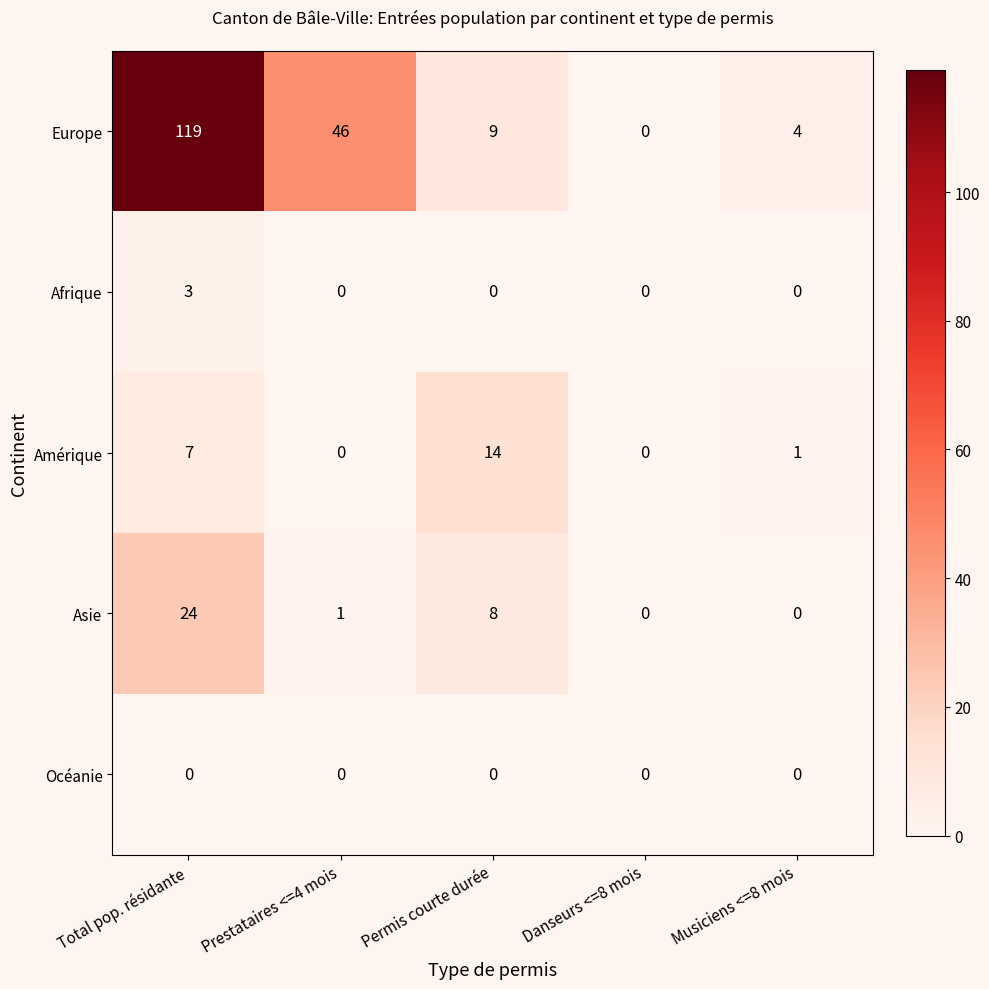

What is the difference between the maximum and minimum values in the Afrique series?

3